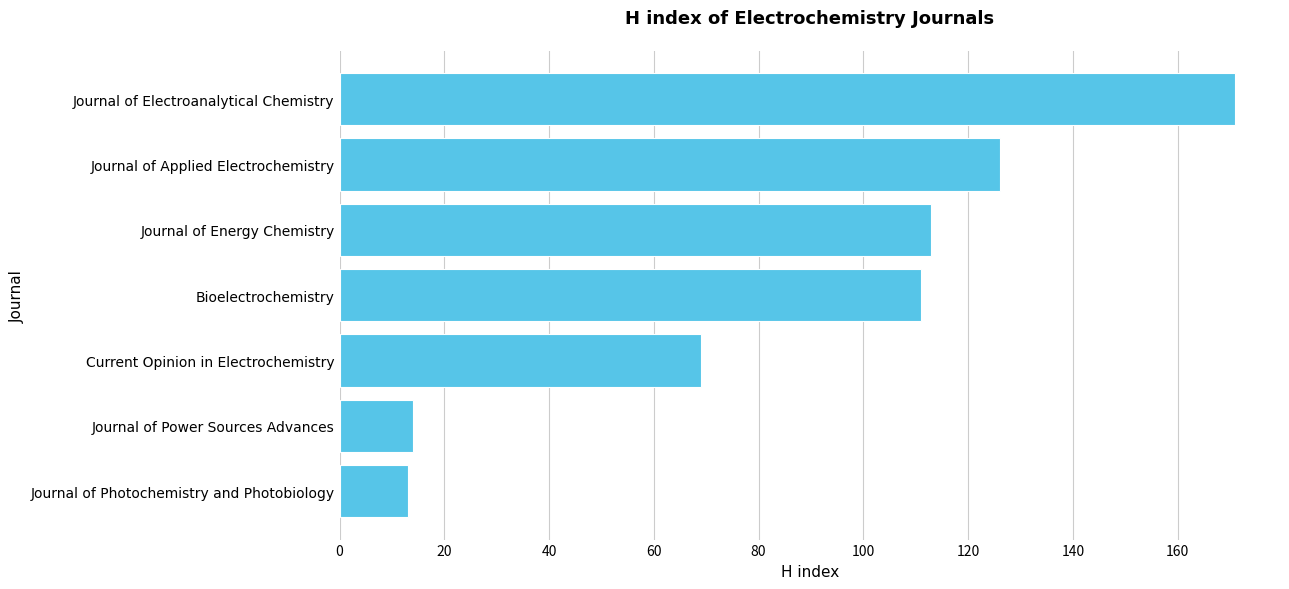

Reading bottom to top, transcribe all the data shown in this chart.

Journal of Photochemistry and Photobiology=13	Journal of Power Sources Advances=14	Current Opinion in Electrochemistry=69	Bioelectrochemistry=111	Journal of Energy Chemistry=113	Journal of Applied Electrochemistry=126	Journal of Electroanalytical Chemistry=171